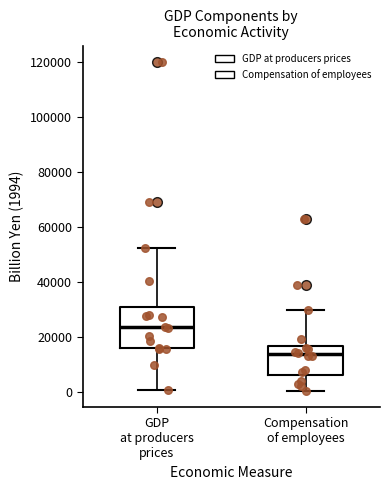

Comparing the boxes themselves (not the whiskers), which one is the tallest?

GDP at producers prices